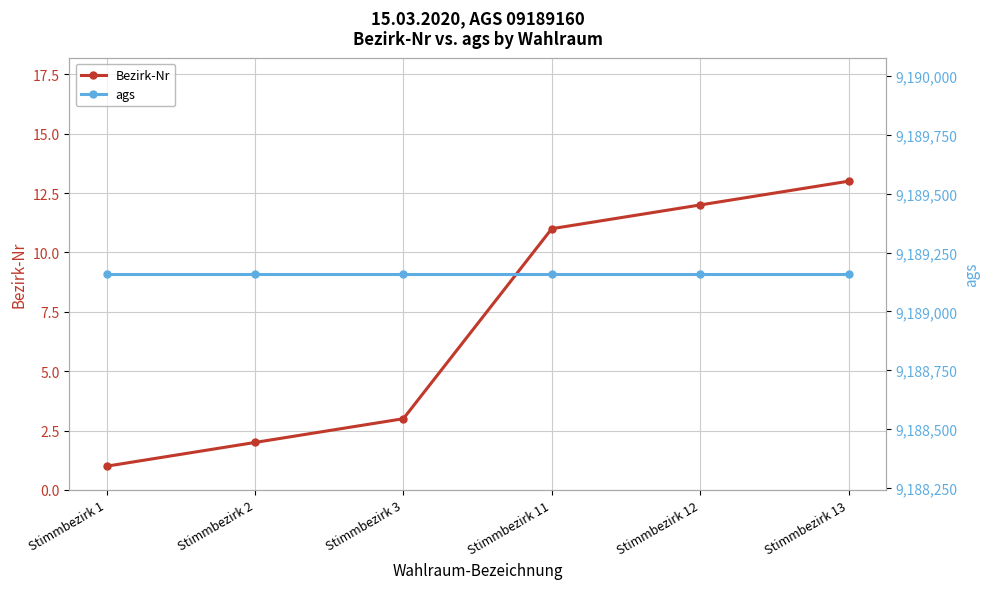

Read the ags value at Stimmbezirk 1.

9189160